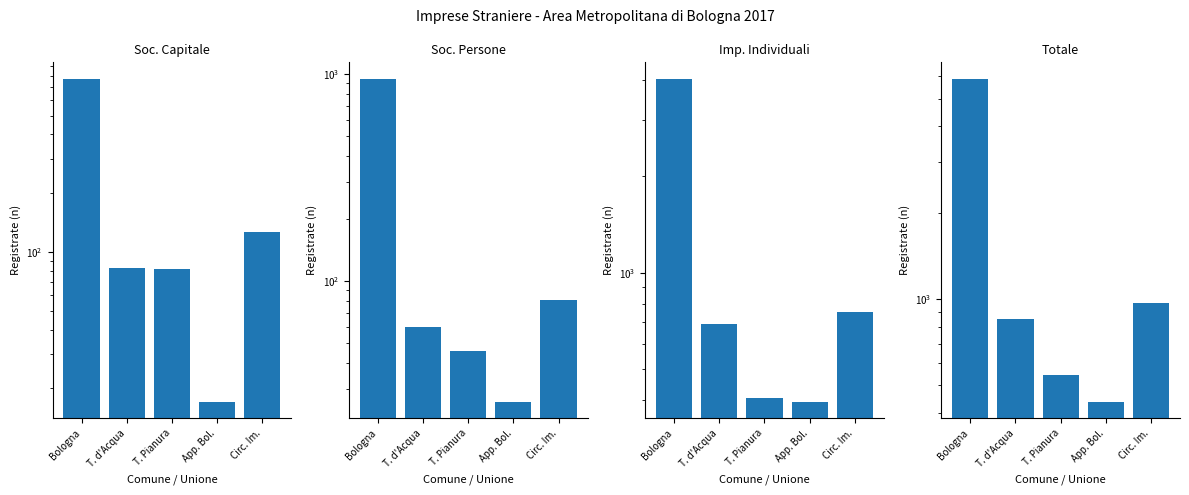

List the series in order of their peak value, highest first.

Totale (Registrate), Imp. Individuali (Registrate), Soc. Persone (Registrate), Soc. Capitale (Registrate)